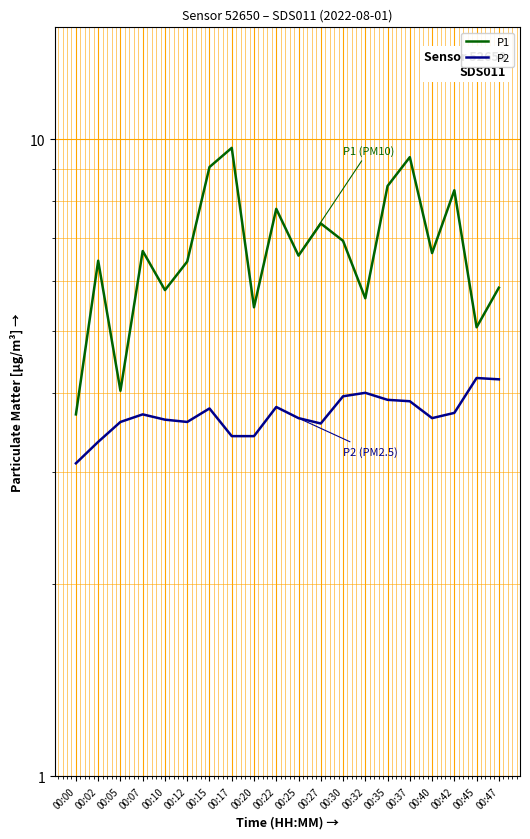

True or false: P2 has a value of 3.9 at 00:37.

True